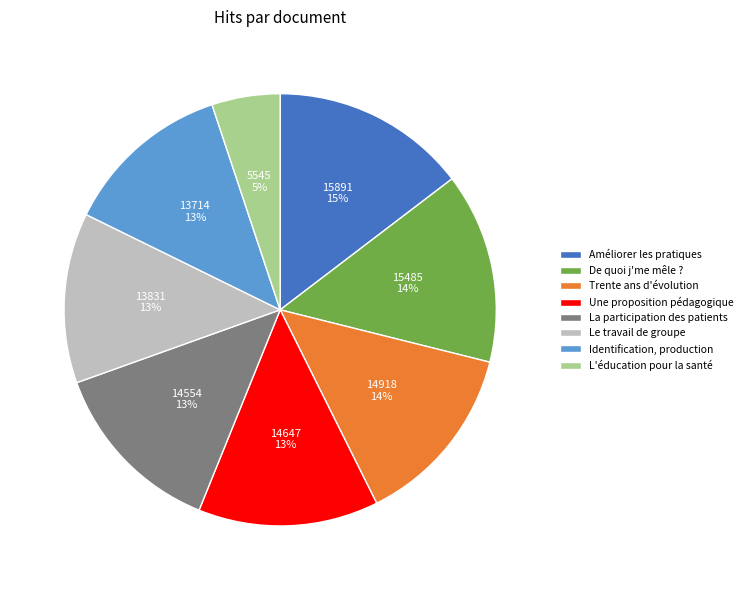

What is the ratio of the value at L'éducation pour la santé to the value at La participation des patients?

0.4